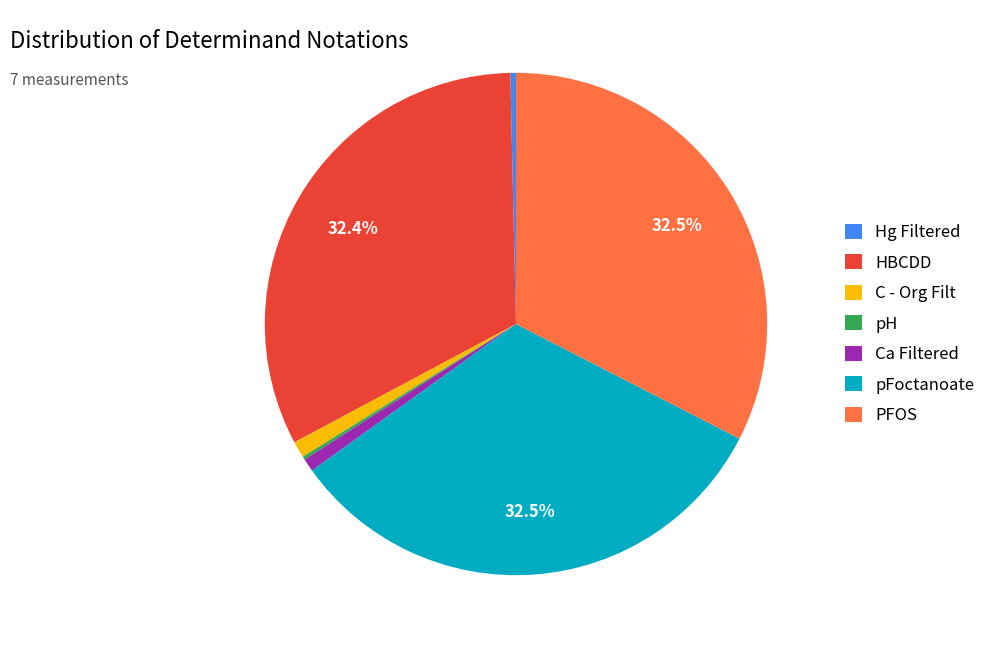

Which has a higher value, pFoctanoate or Hg Filtered?

pFoctanoate